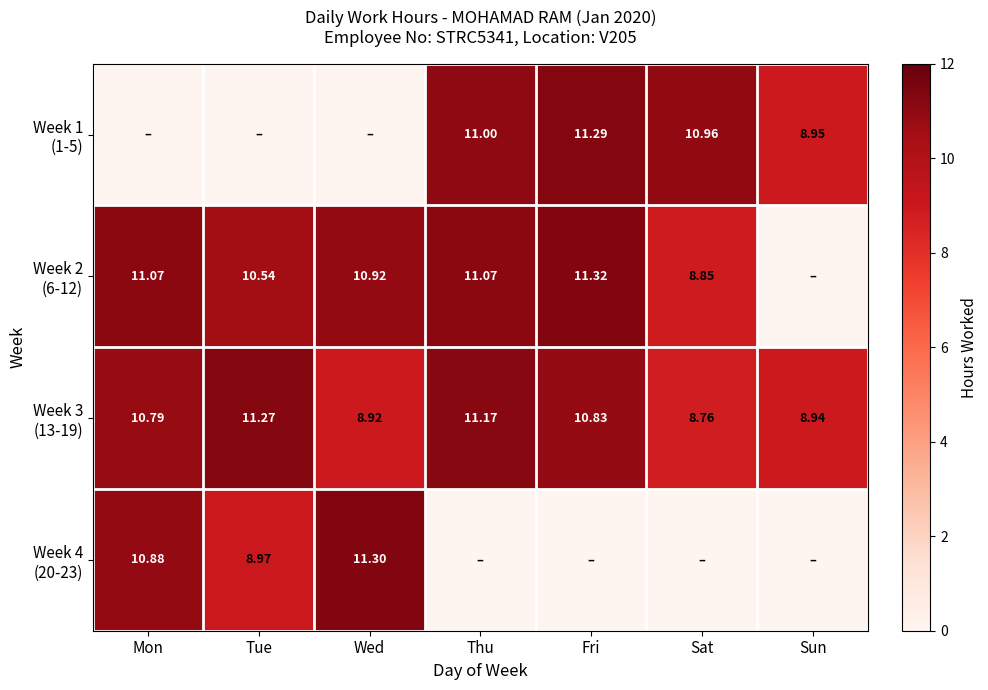

At which label does Week 2 (6-12) first exceed 10?

Mon